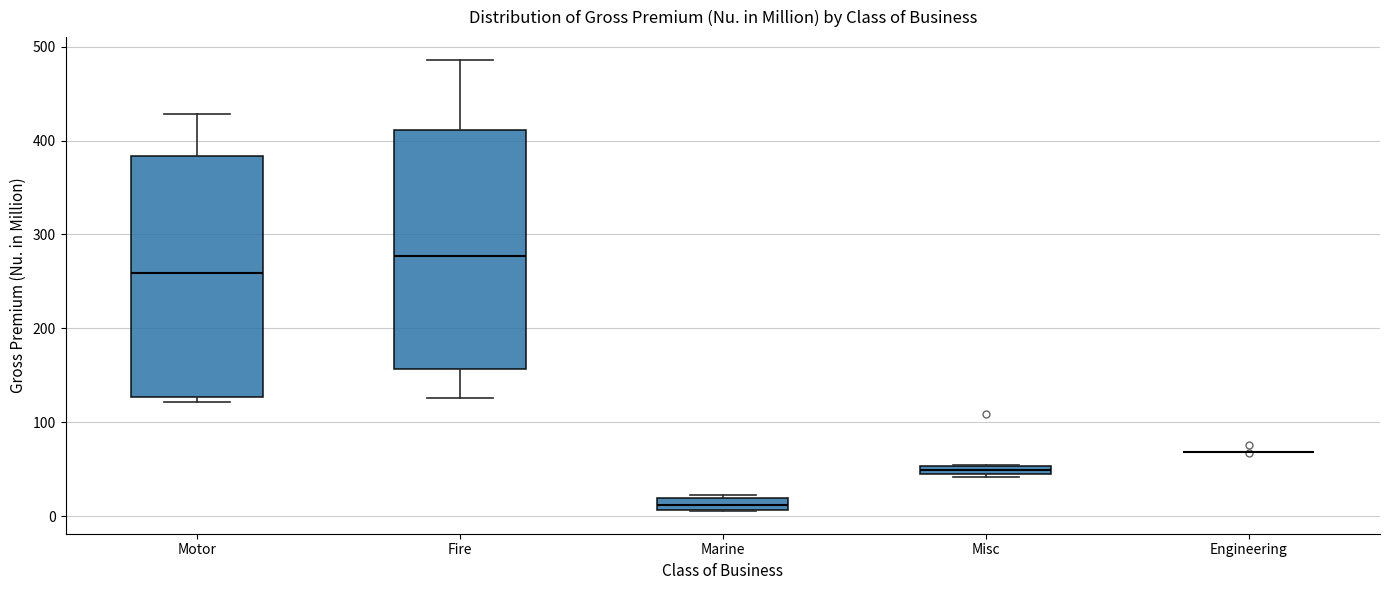

Where is the upper edge of the box for Fire on the y-axis? The values are not printed on the chart, so give them approximately, as read against the axis.

410